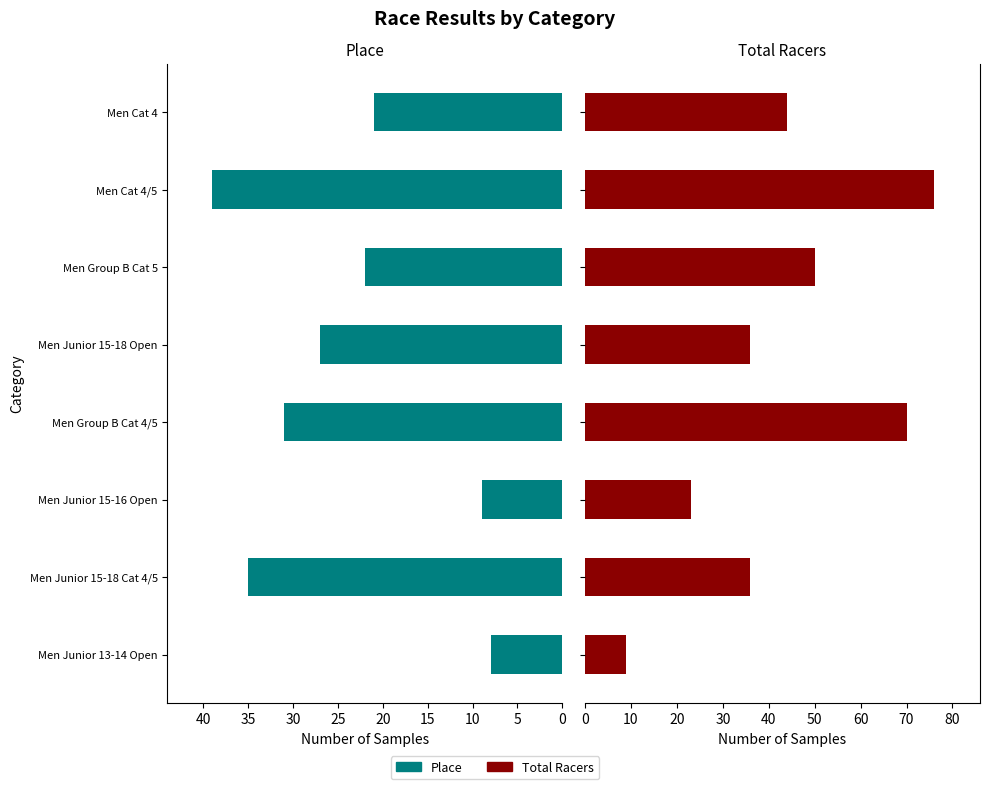

Rank the series at Men Junior 15-18 Cat 4/5 from lowest to highest value.

Place, Total Racers